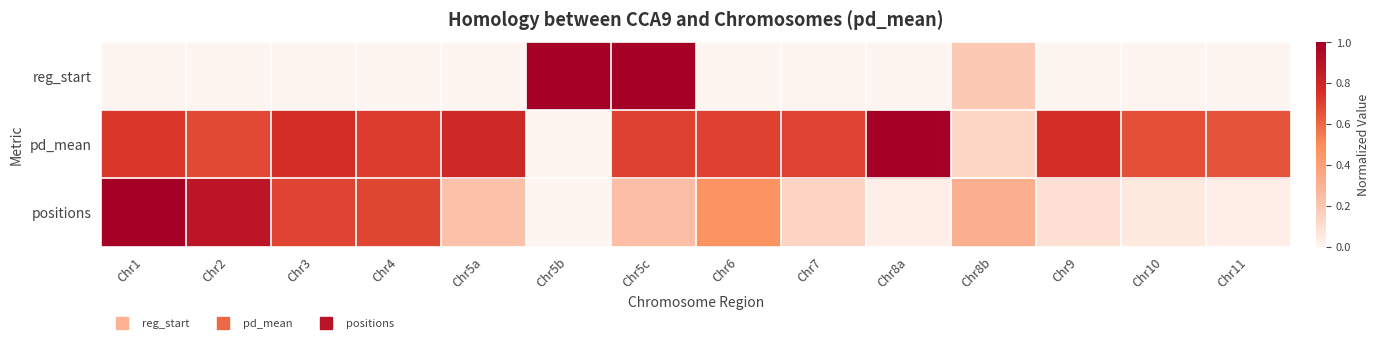

Reading left to right, list all the values displayed in this chart.

reg_start: Chr1=0.0	Chr2=0.0	Chr3=0.0	Chr4=0.0	Chr5a=0.0	Chr5b=1.0	Chr5c=1.0	Chr6=0.0	Chr7=0.0	Chr8a=0.0	Chr8b=0.2	Chr9=0.0	Chr10=0.0	Chr11=0.0
pd_mean: Chr1=0.7	Chr2=0.7	Chr3=0.8	Chr4=0.7	Chr5a=0.8	Chr5b=0.0	Chr5c=0.7	Chr6=0.7	Chr7=0.7	Chr8a=1.0	Chr8b=0.1	Chr9=0.8	Chr10=0.7	Chr11=0.7
positions: Chr1=1.0	Chr2=0.9	Chr3=0.7	Chr4=0.7	Chr5a=0.2	Chr5b=0.0	Chr5c=0.2	Chr6=0.5	Chr7=0.1	Chr8a=0.0	Chr8b=0.3	Chr9=0.1	Chr10=0.1	Chr11=0.0